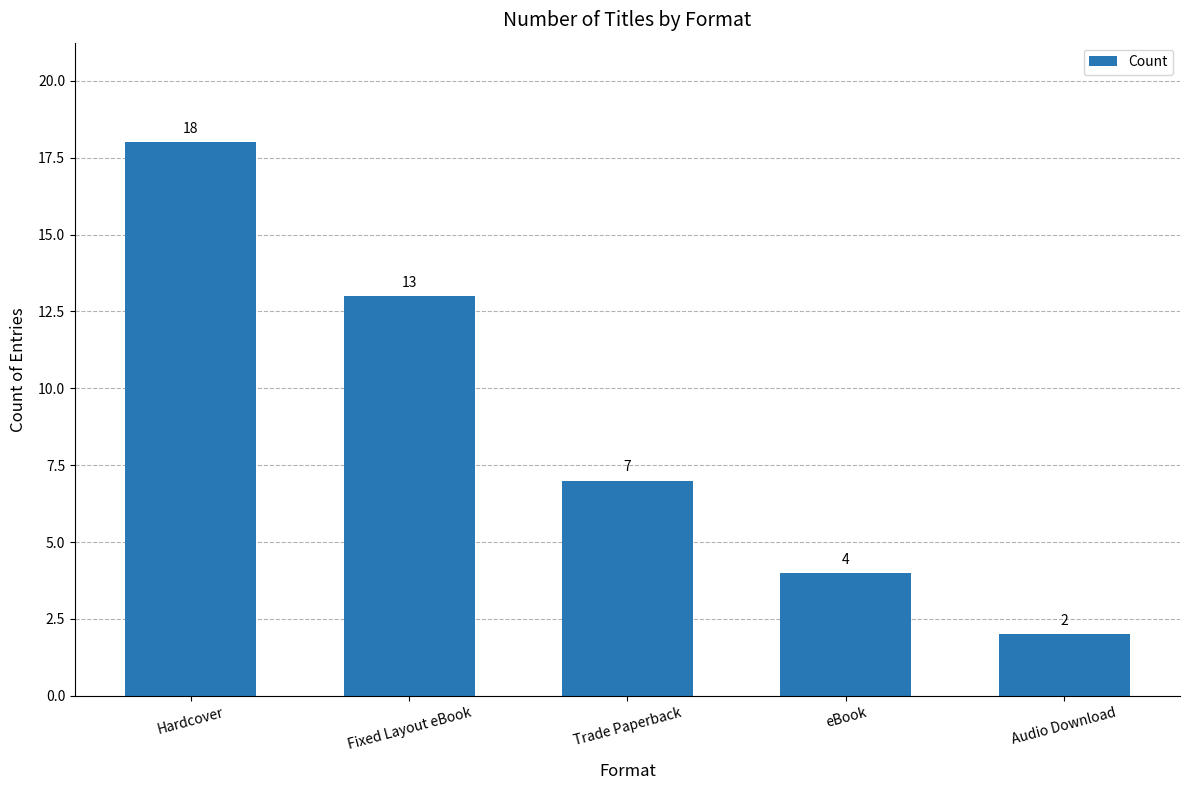

List the labels in order of value, largest first.

Hardcover, Fixed Layout eBook, Trade Paperback, eBook, Audio Download